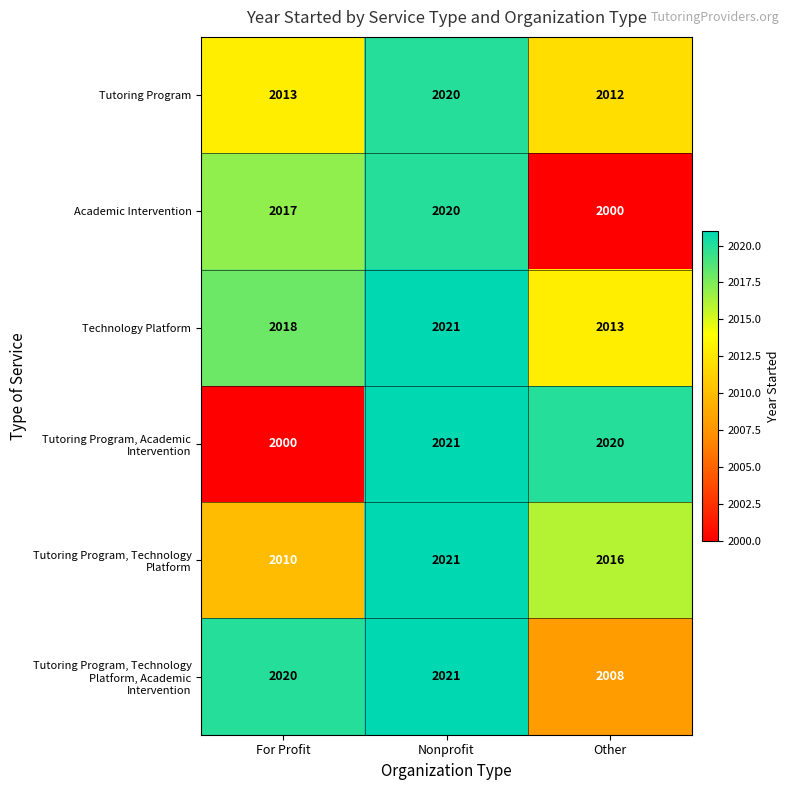

Which category has the highest value across all series?

Nonprofit